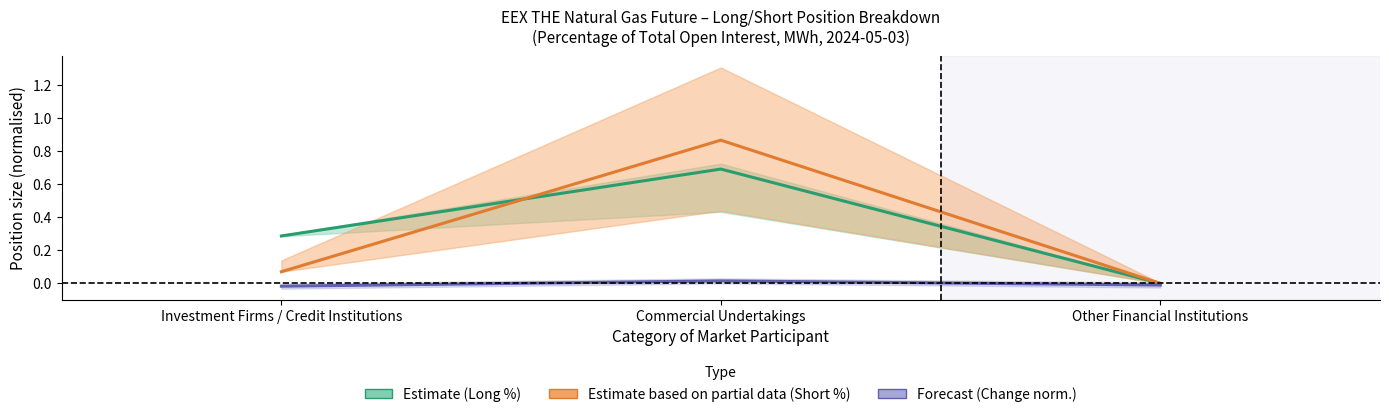

Reading right to left, what are all the values shown in this chart?

Estimate (Long %): Other Financial Institutions=0.0	Commercial Undertakings=0.7	Investment Firms / Credit Institutions=0.3
Estimate based on partial data (Short %): Other Financial Institutions=0.0	Commercial Undertakings=0.9	Investment Firms / Credit Institutions=0.1
Forecast (Change MWh norm.): Other Financial Institutions=-0.0	Commercial Undertakings=0.0	Investment Firms / Credit Institutions=-0.0